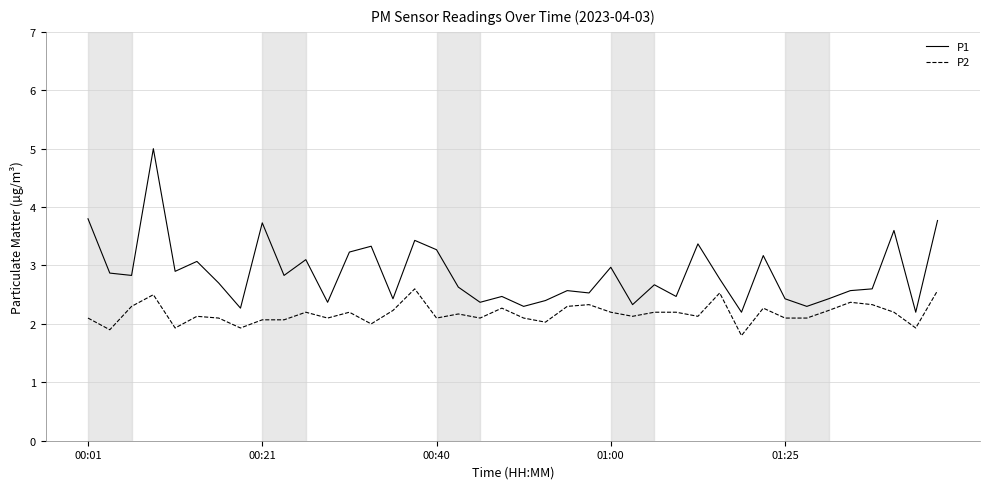

What is the highest value of the P1 series?

5.0